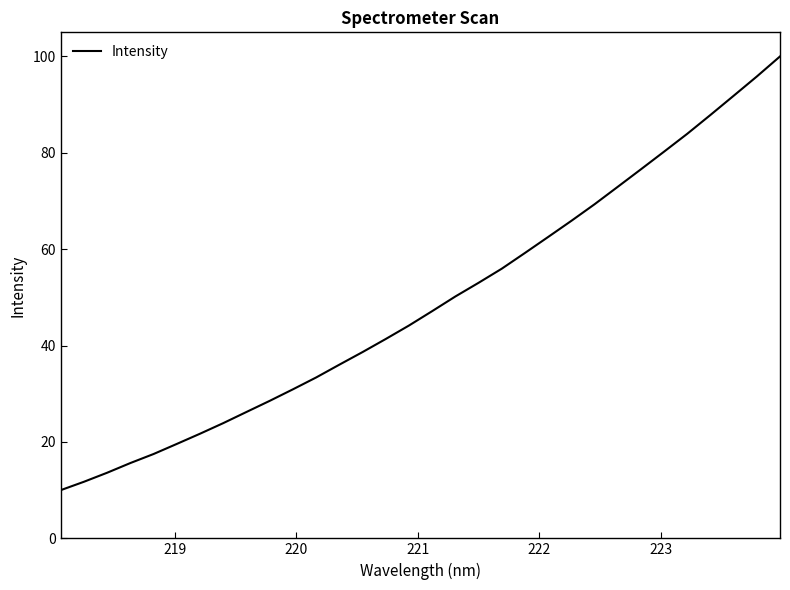

What is the difference between the maximum and minimum values?

90.0